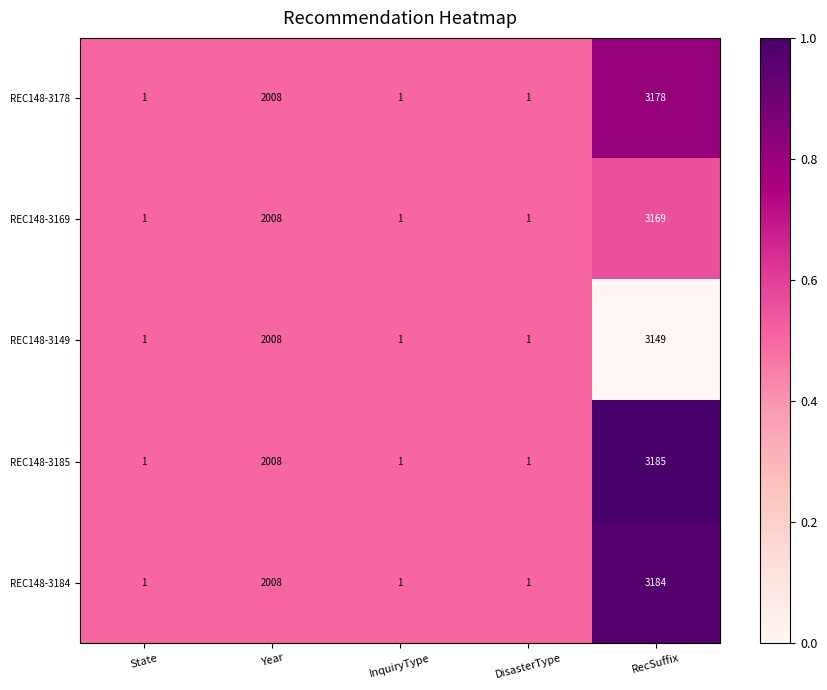

At which category is the sum across all series the highest?

RecSuffix